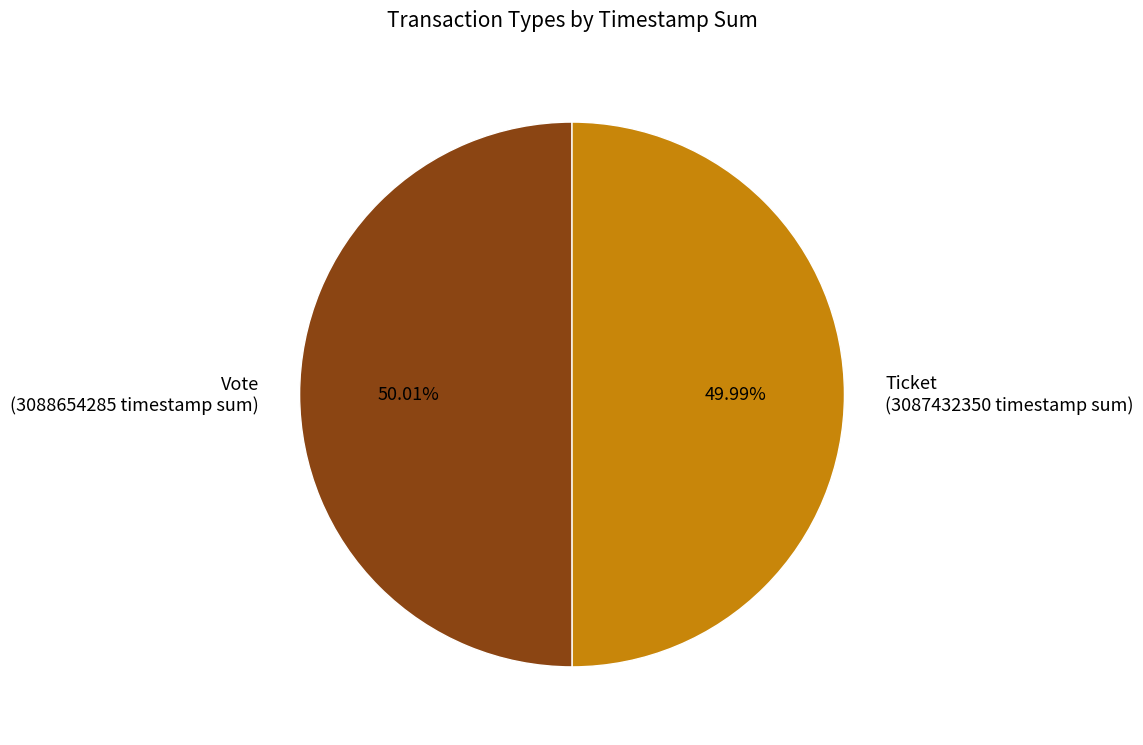

The Ticket slice represents 50% of the pie. True or false?

True